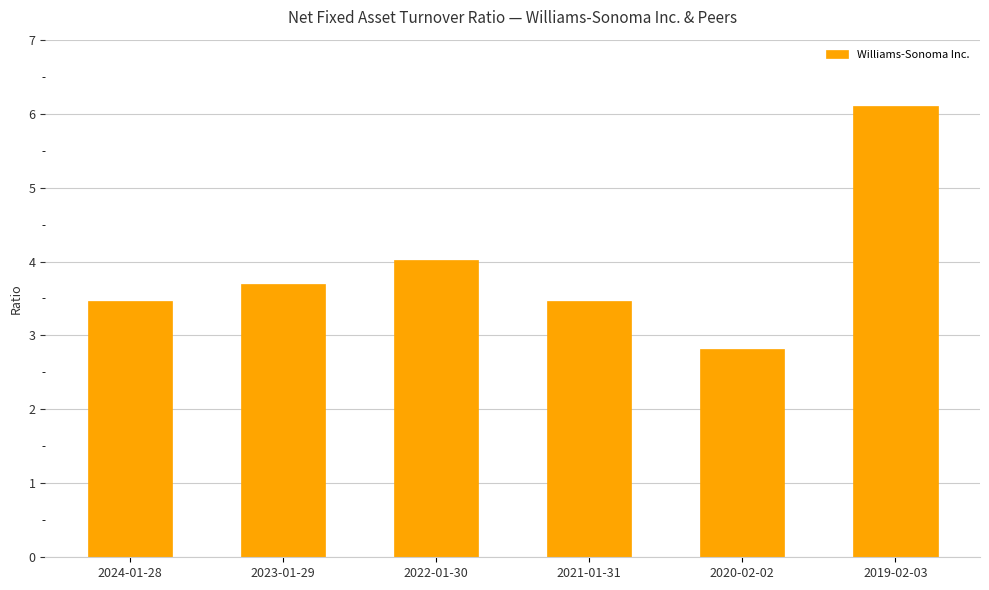

The chart shows a value of 3.5 at 2021-01-31. True or false?

True